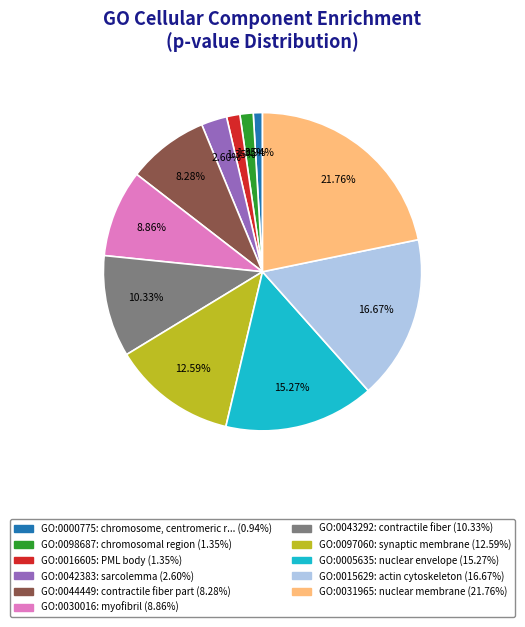

Is there a majority slice in this chart?

No